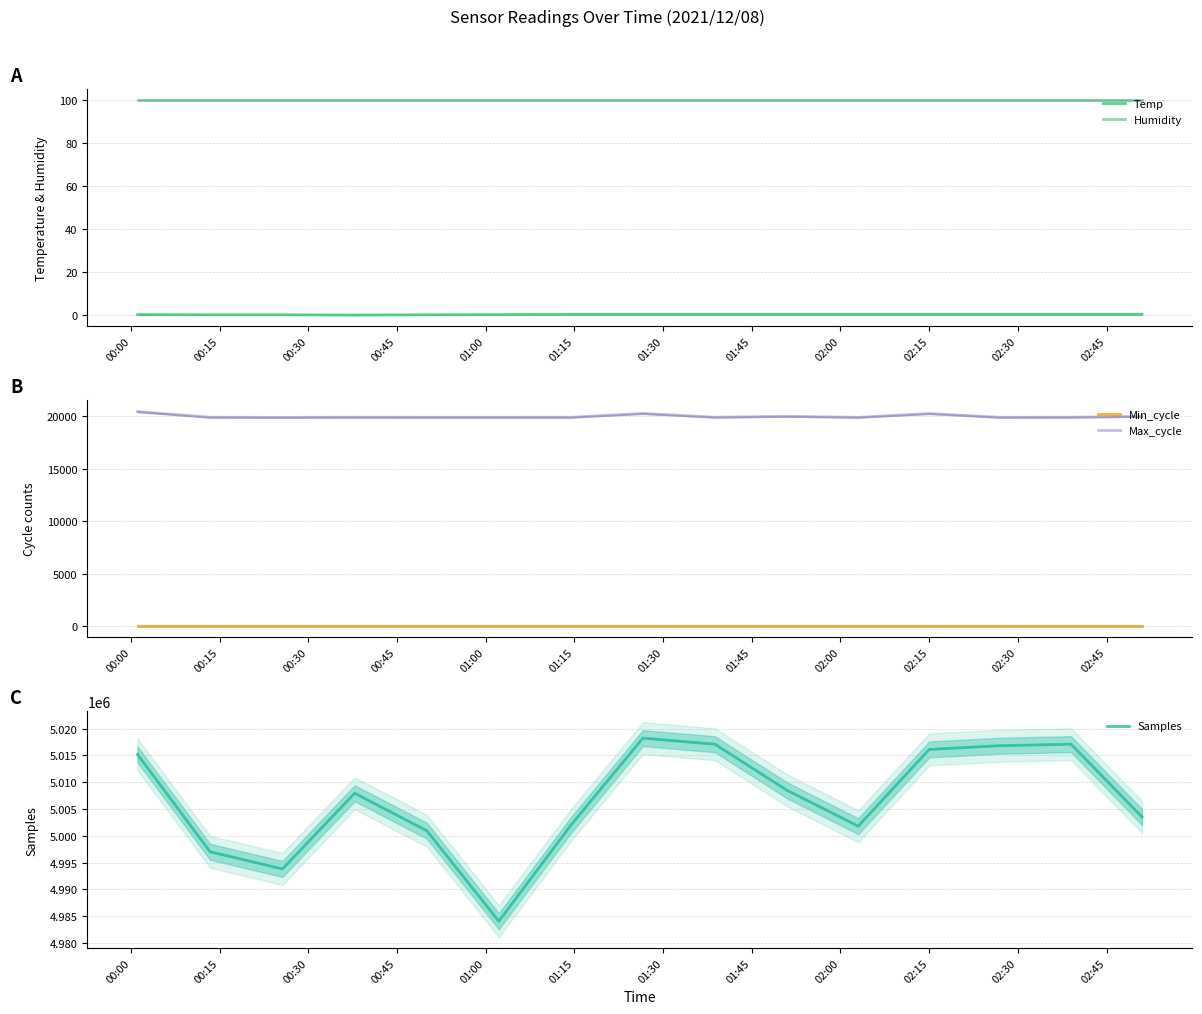

What is the lowest value of the Samples series?

4984037